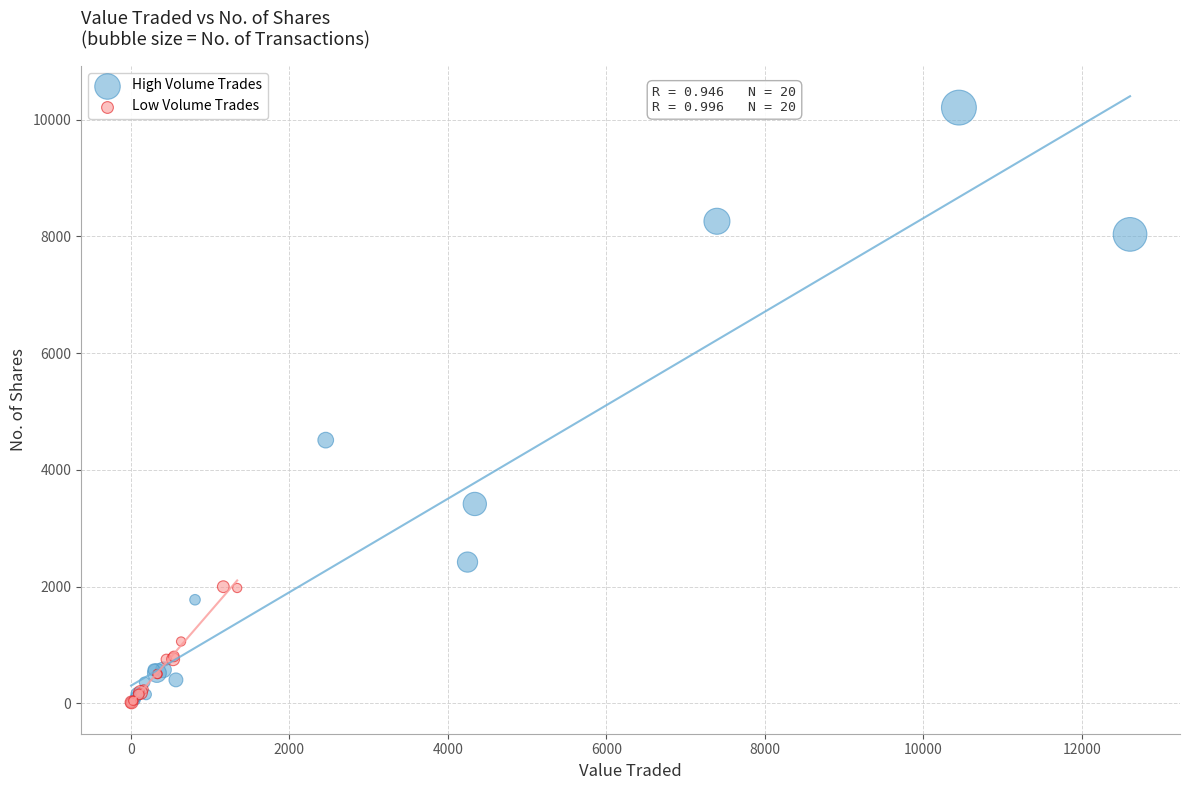

Which series has the largest Y range (max minus min)?

High Volume Trades